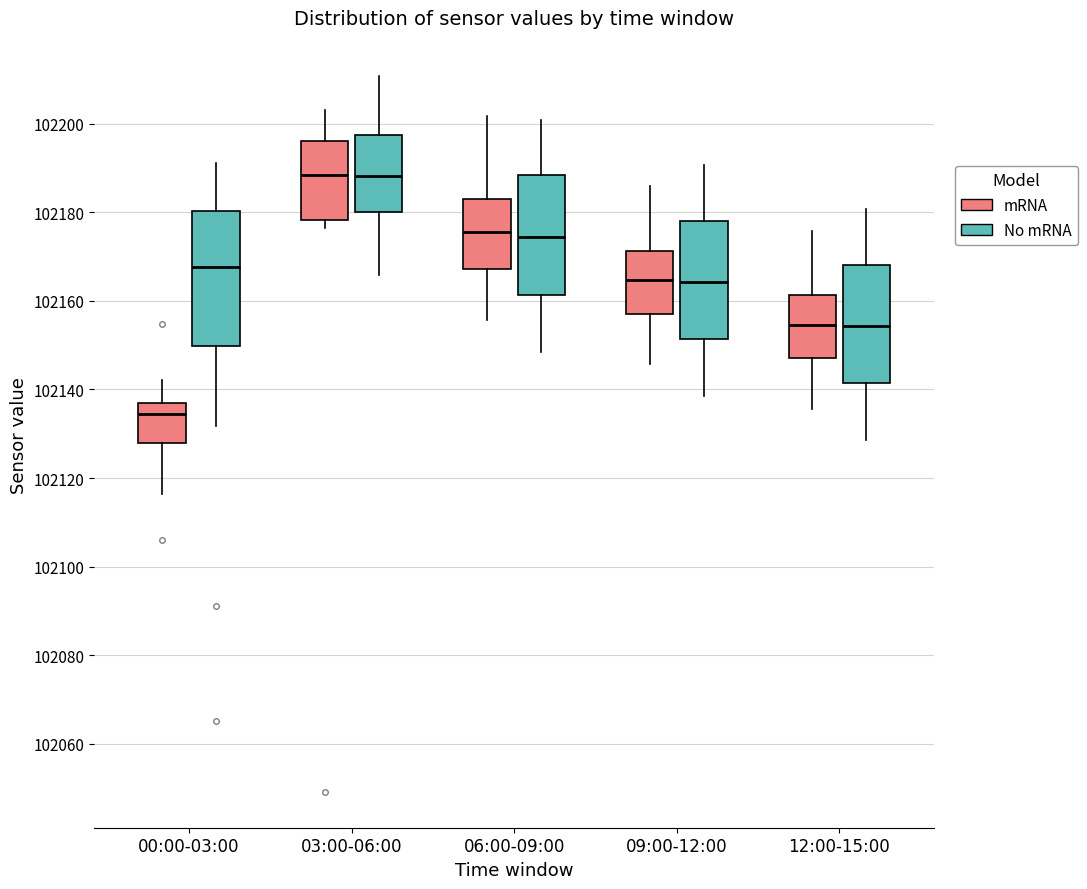

Reading left to right, transcribe this box plot: for each box, give where its median line is, the range the box spans, and where its two whiskers end, as read against the y-axis. The values are not printed on the chart, so give them approximately, as read against the axis.

00:00-03:00 (mRNA): median 102134, box 102128 to 102138, whiskers 102116 to 102142
00:00-03:00 (No mRNA): median 102168, box 102150 to 102180, whiskers 102132 to 102192
03:00-06:00 (mRNA): median 102188, box 102178 to 102196, whiskers 102176 to 102204
03:00-06:00 (No mRNA): median 102188, box 102180 to 102198, whiskers 102166 to 102210
06:00-09:00 (mRNA): median 102176, box 102168 to 102184, whiskers 102156 to 102202
06:00-09:00 (No mRNA): median 102174, box 102162 to 102188, whiskers 102148 to 102200
09:00-12:00 (mRNA): median 102164, box 102158 to 102172, whiskers 102146 to 102186
09:00-12:00 (No mRNA): median 102164, box 102152 to 102178, whiskers 102138 to 102190
12:00-15:00 (mRNA): median 102154, box 102148 to 102162, whiskers 102136 to 102176
12:00-15:00 (No mRNA): median 102154, box 102142 to 102168, whiskers 102128 to 102180